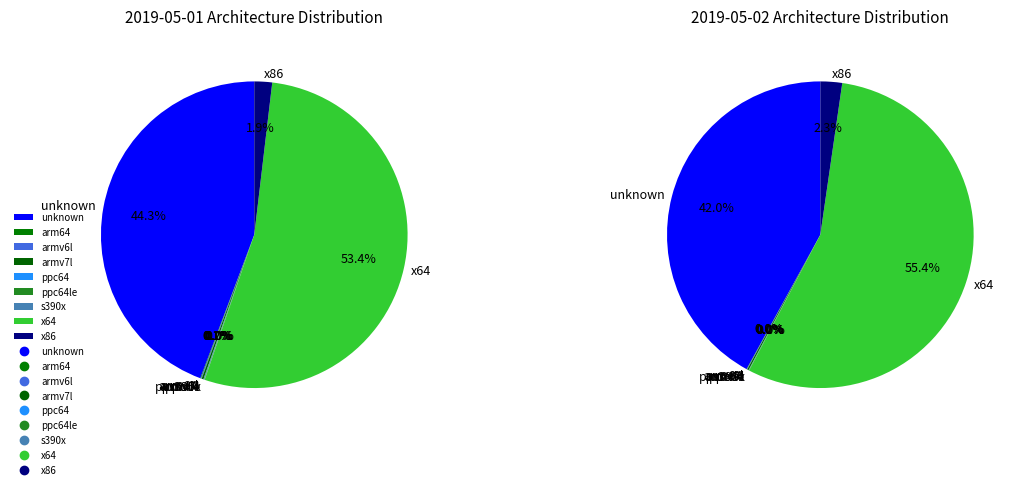

To the nearest percent, what portion does x64 represent?

53%